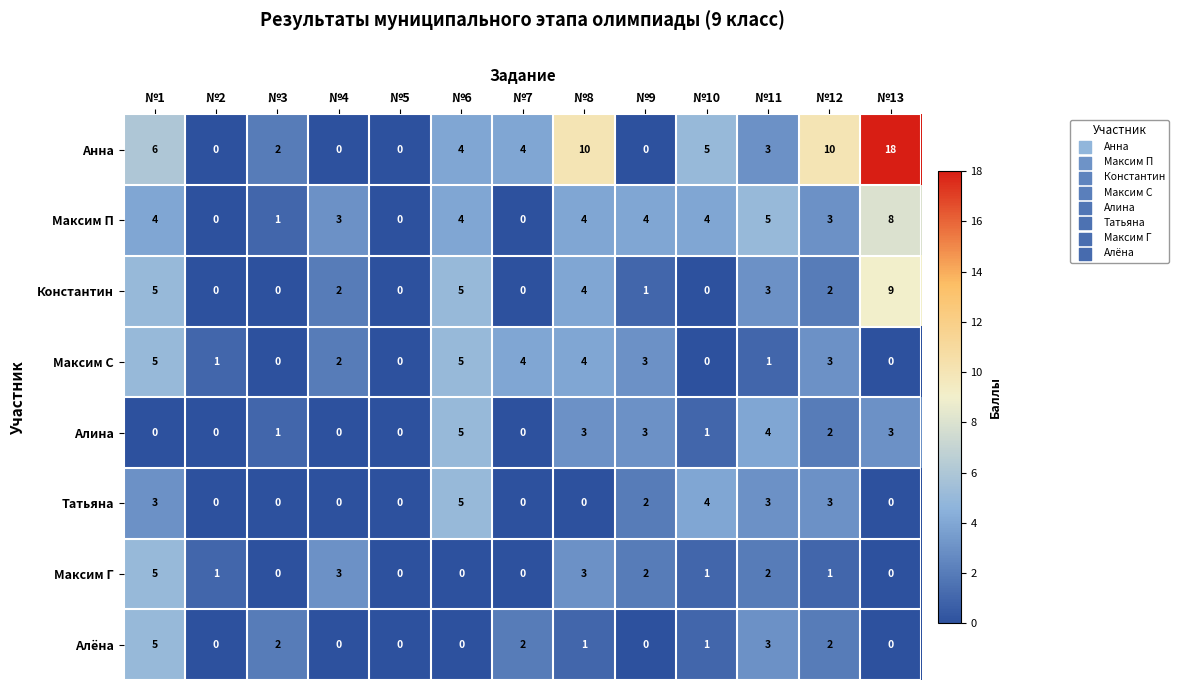

At which category does the chart reach its peak across all series?

№13